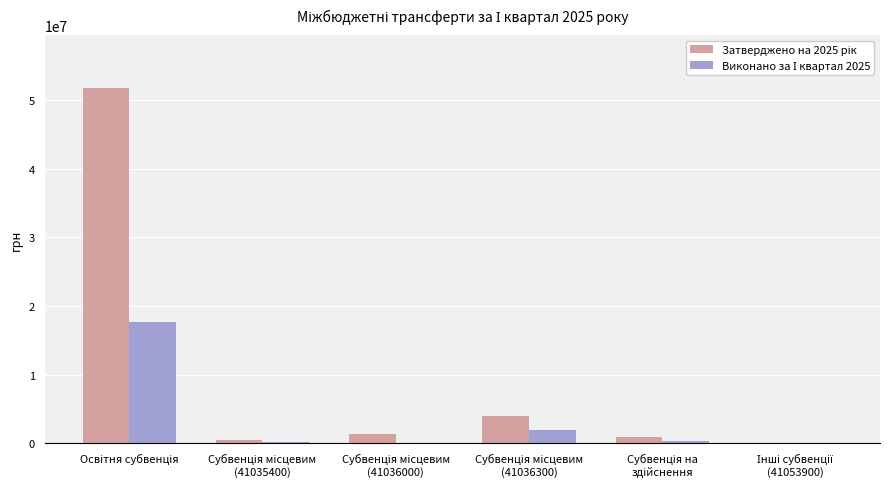

Is the value of Виконано за І квартал 2025 at Інші субвенції
(41053900) greater than the value of Затверджено на 2025 рік at Освітня субвенція?

No